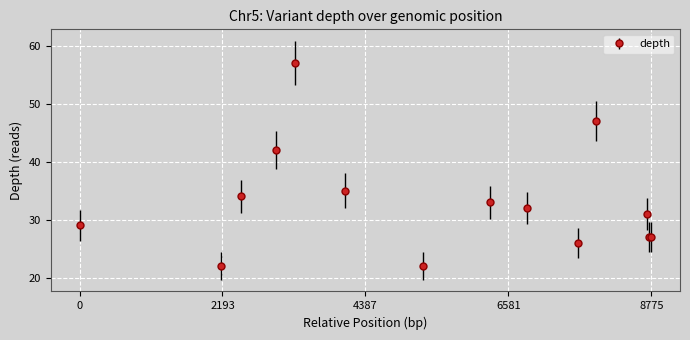

What is the value of the 7th point from the left?

22